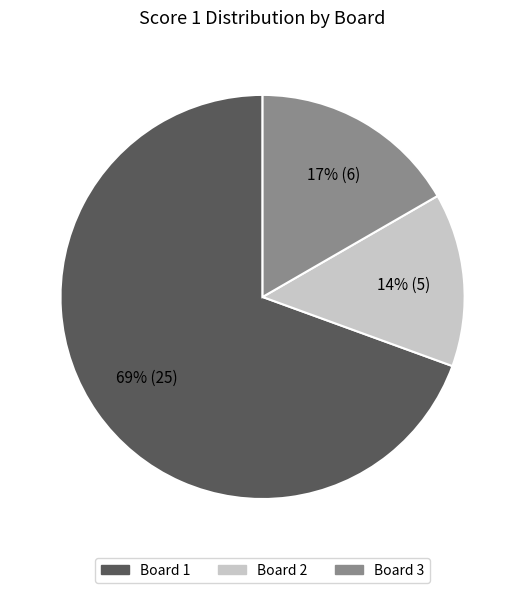

To the nearest percent, what is the average slice percentage?

33%